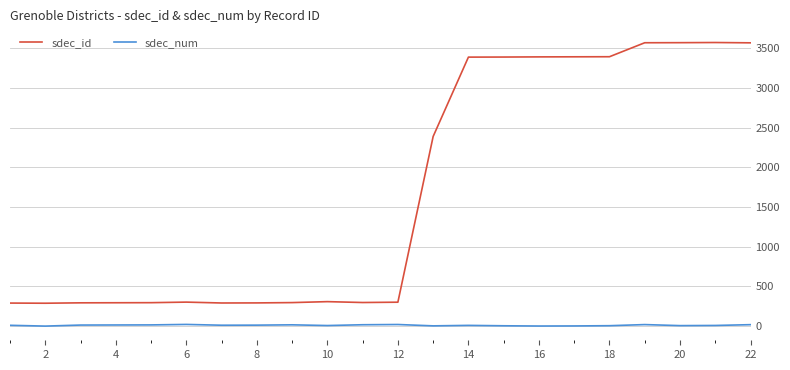

Which series has the largest total across all categories?

sdec_id